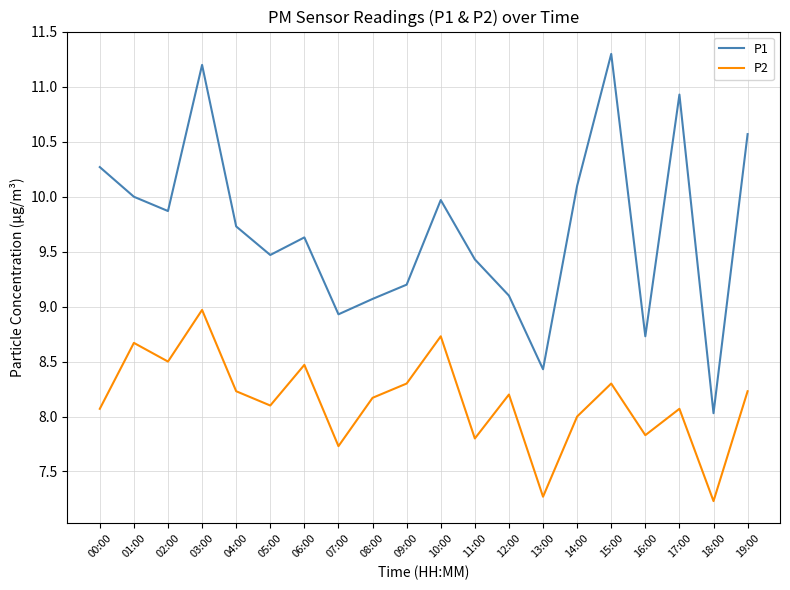

List the series in order of their peak value, highest first.

P1, P2